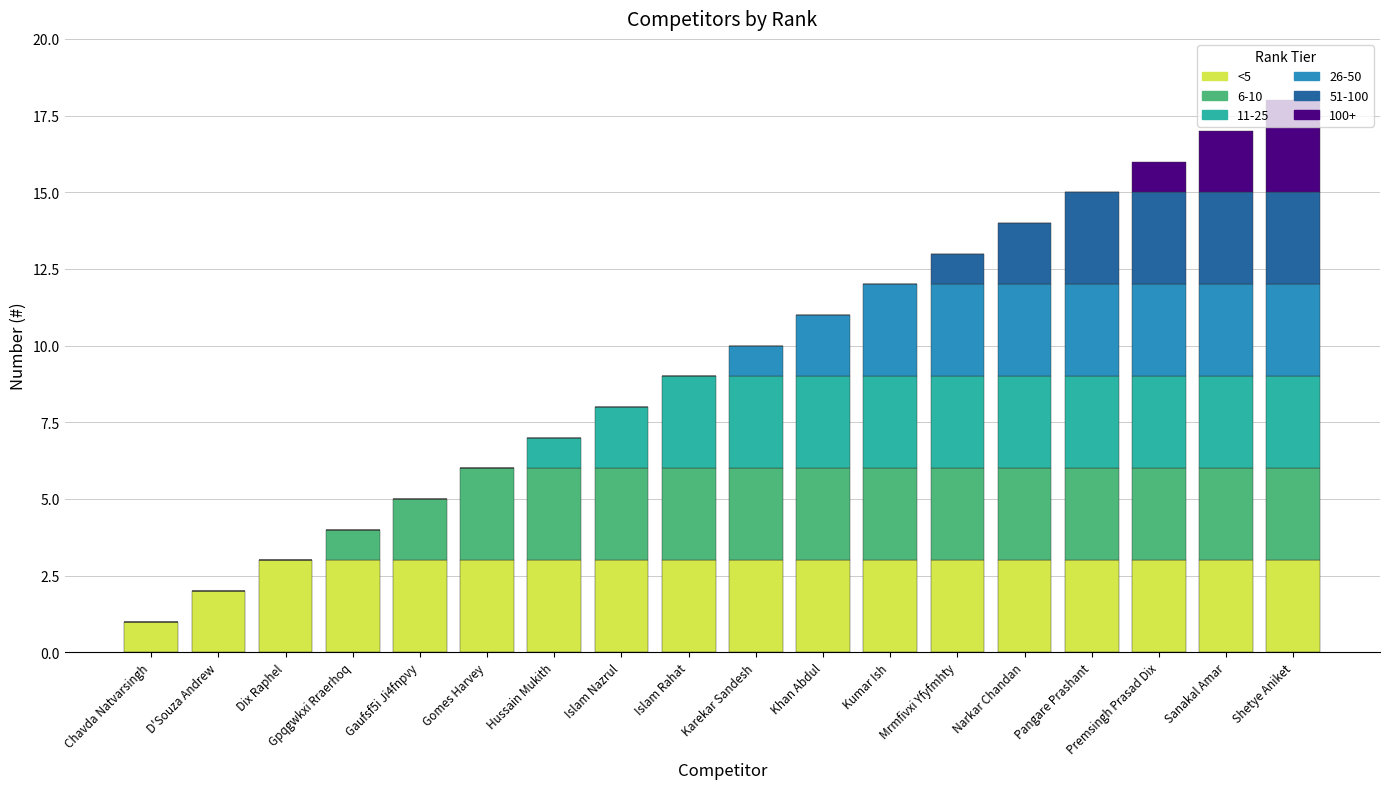

What is the total value across all series at Islam Rahat?

9